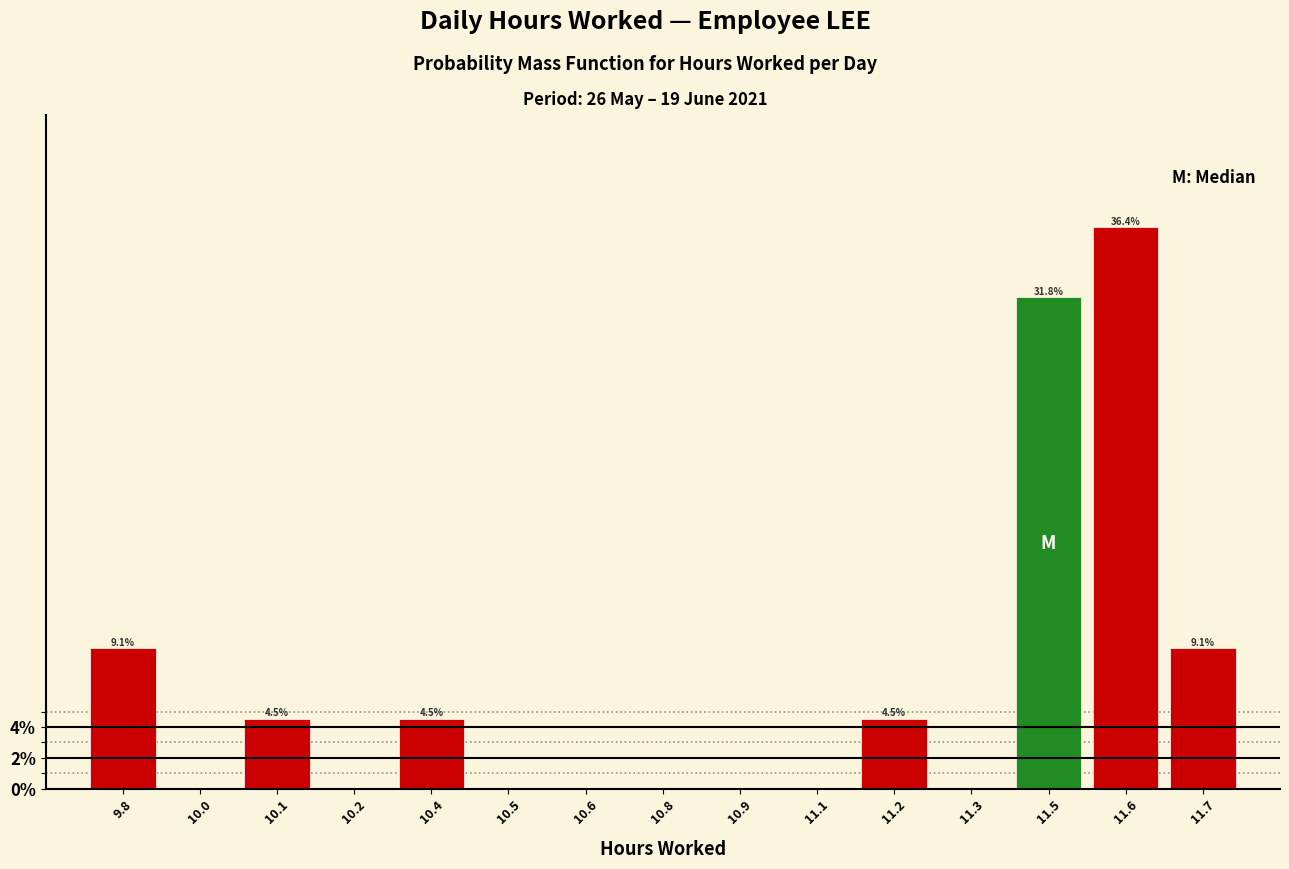

Reading right to left, what are all the values shown in this chart?

11.7=9.1	11.6=36.4	11.5=31.8	11.3=0.0	11.2=4.5	11.1=0.0	10.9=0.0	10.8=0.0	10.6=0.0	10.5=0.0	10.4=4.5	10.2=0.0	10.1=4.5	10.0=0.0	9.8=9.1